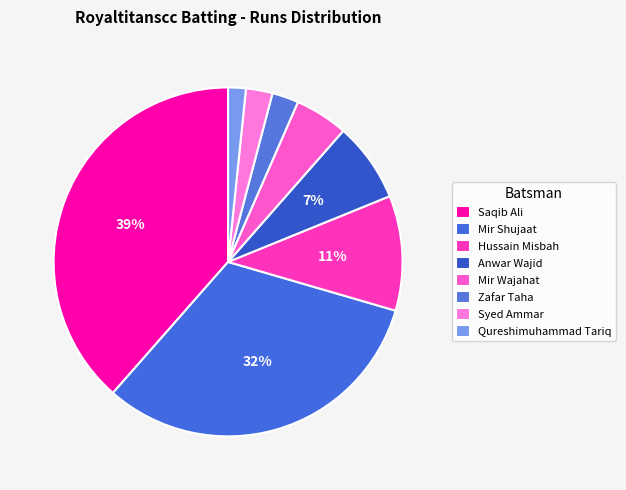

How many slices are in this pie chart?

8